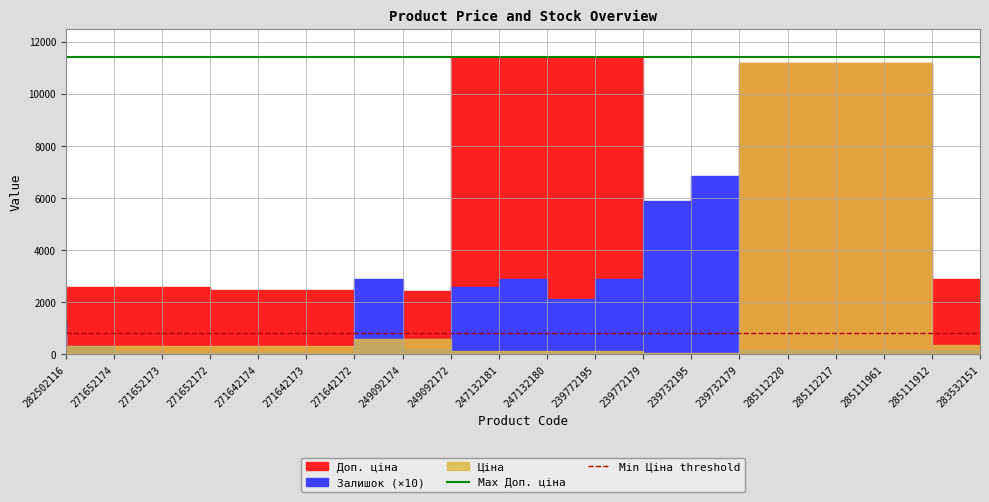

What is the maximum value shown in the chart?

11410.0